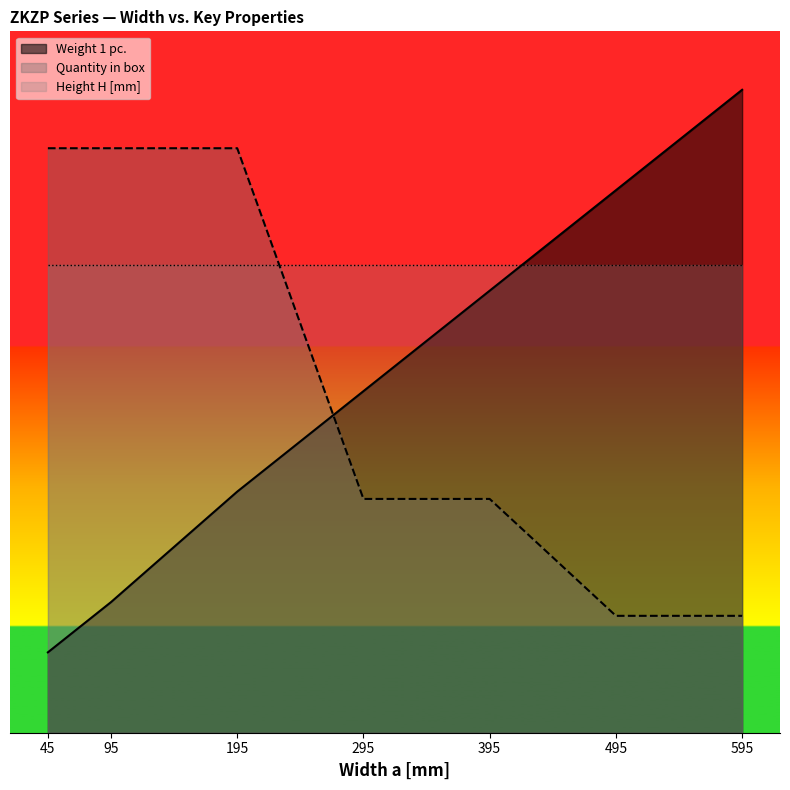

Rank the categories by Quantity in box value from lowest to highest.

495, 595, 295, 395, 45, 95, 195